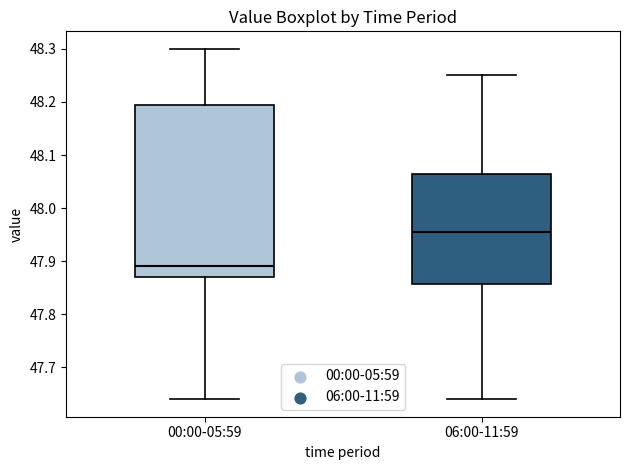

Which box is the tallest, from its lower edge to its upper edge?

00:00-05:59